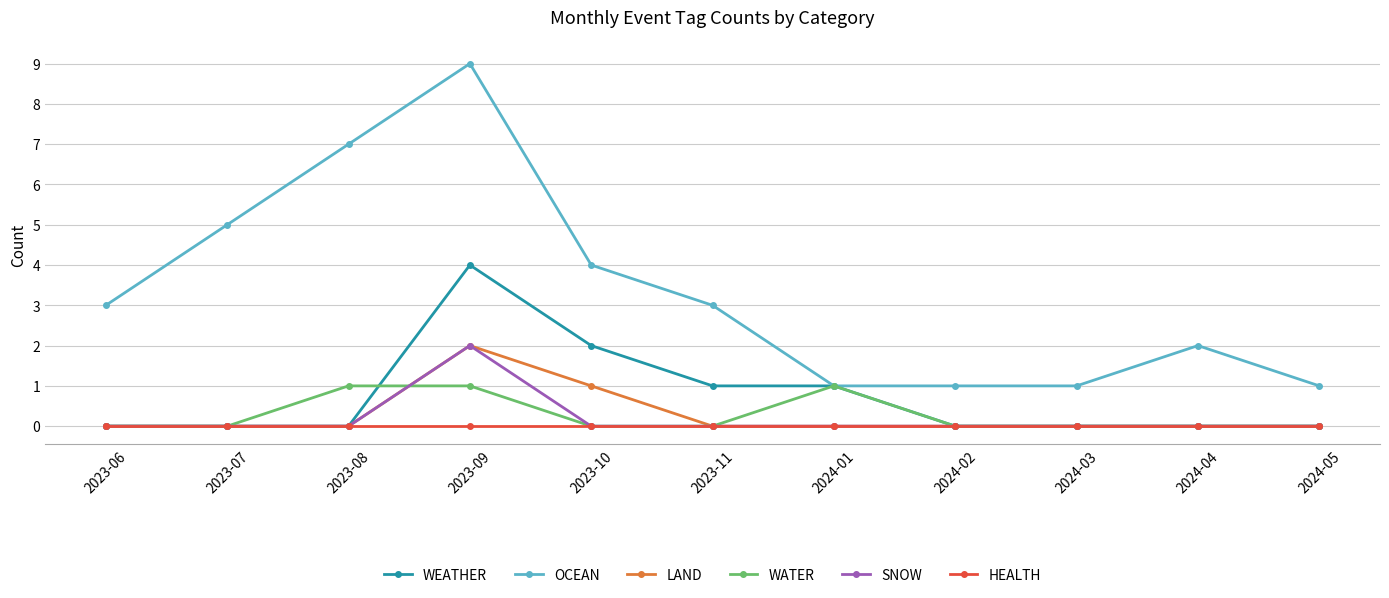

Which series has the largest total across all categories?

OCEAN